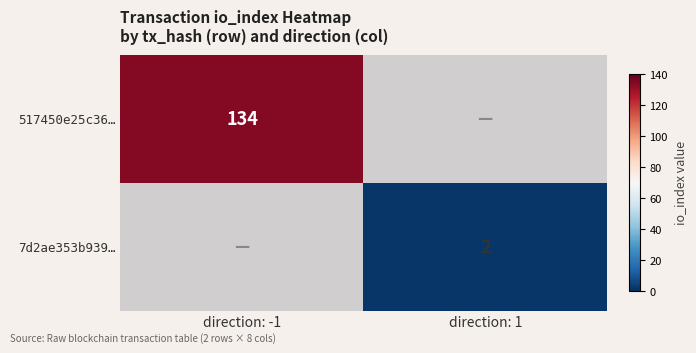

How many series are shown in this chart?

2